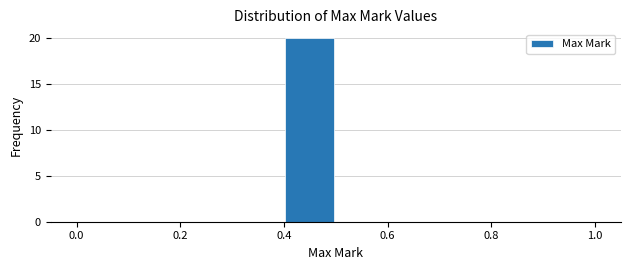

Reading left to right, transcribe this chart: for each bar, give the range it covers on the x-axis and its height. The values are not printed on the chart, so give them approximately, as read against the axis.

0.0 to 0.1: 0
0.1 to 0.2: 0
0.2 to 0.3: 0
0.3 to 0.4: 0
0.4 to 0.5: 20
0.5 to 0.6: 0
0.6 to 0.7: 0
0.7 to 0.8: 0
0.8 to 0.9: 0
0.9 to 1.0: 0